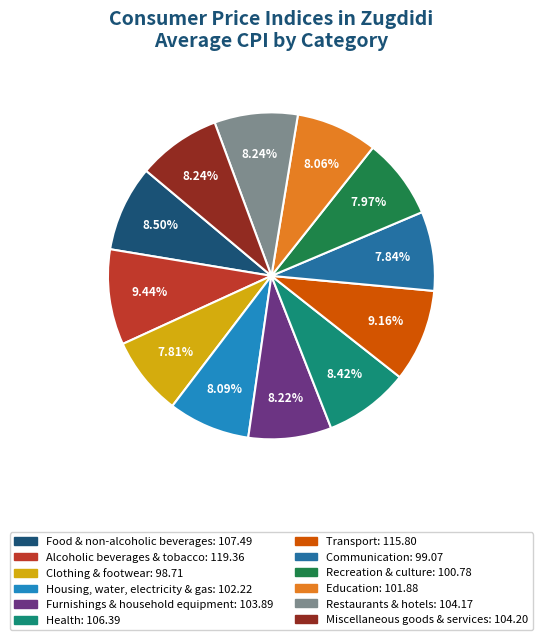

Is there a majority slice in this chart?

No